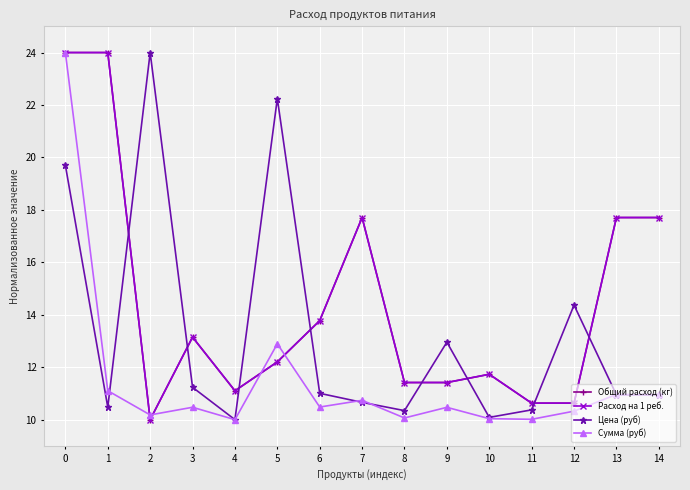

What is the value of the Расход на 1 реб. point at the 11th from the left?

11.7